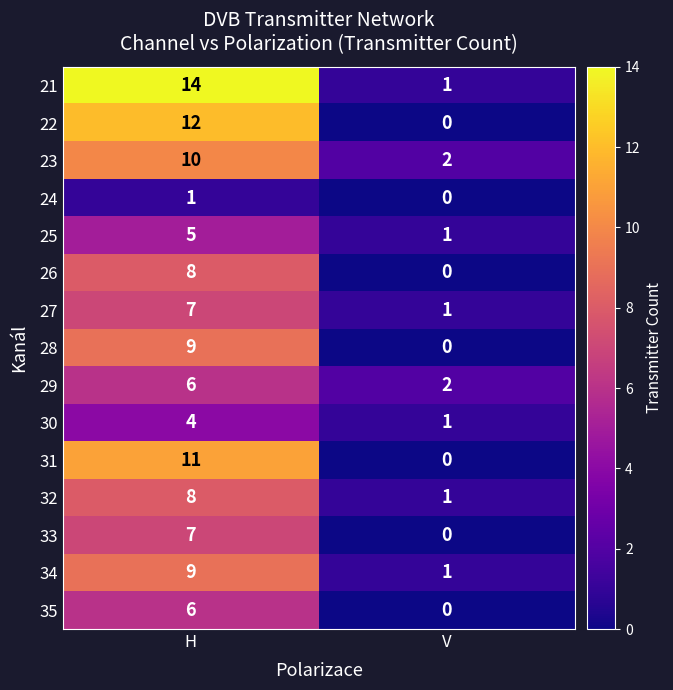

Reading right to left, what are all the values shown in this chart?

21: 1	14
22: 0	12
23: 2	10
24: 0	1
25: 1	5
26: 0	8
27: 1	7
28: 0	9
29: 2	6
30: 1	4
31: 0	11
32: 1	8
33: 0	7
34: 1	9
35: 0	6